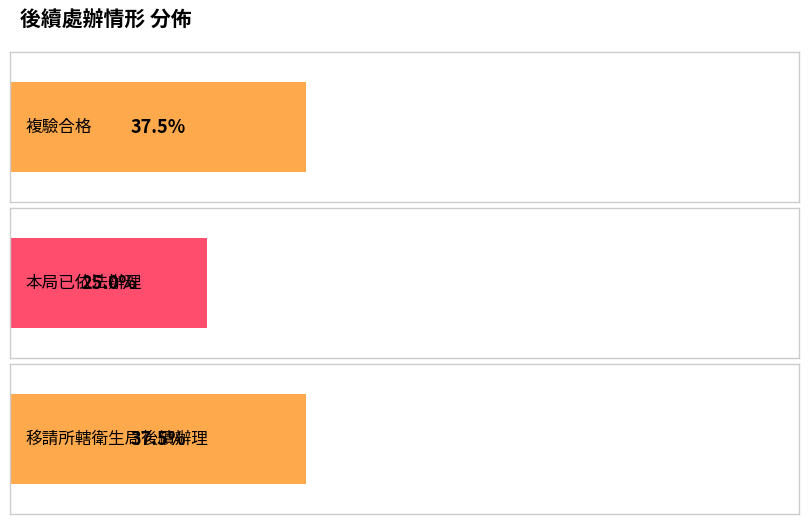

How many categories are shown in the chart?

3